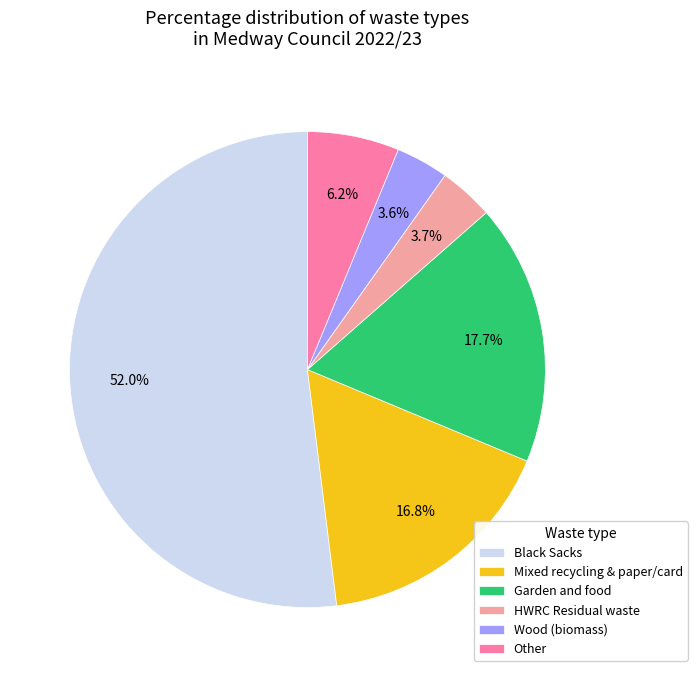

The Garden and food slice represents 30% of the pie. True or false?

False